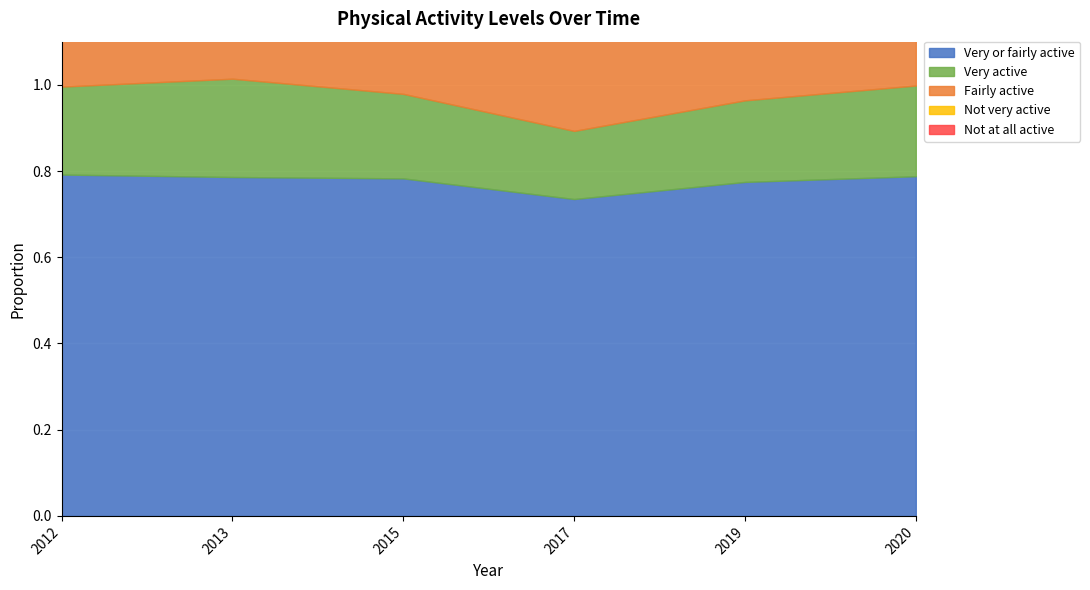

Which series changed the most between 2015 and 2019?

Very or fairly active